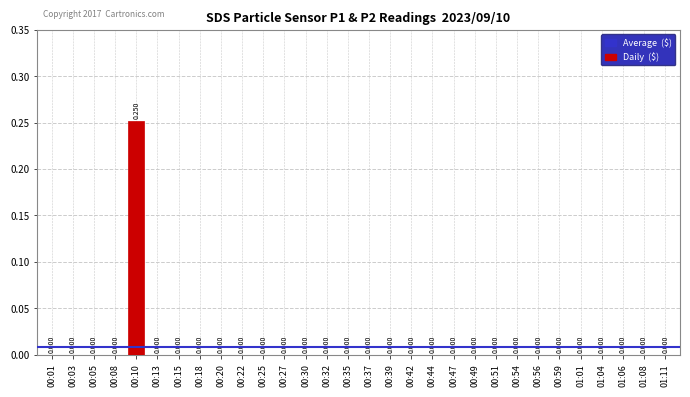

The value at 01:01 is 0.1. True or false?

False